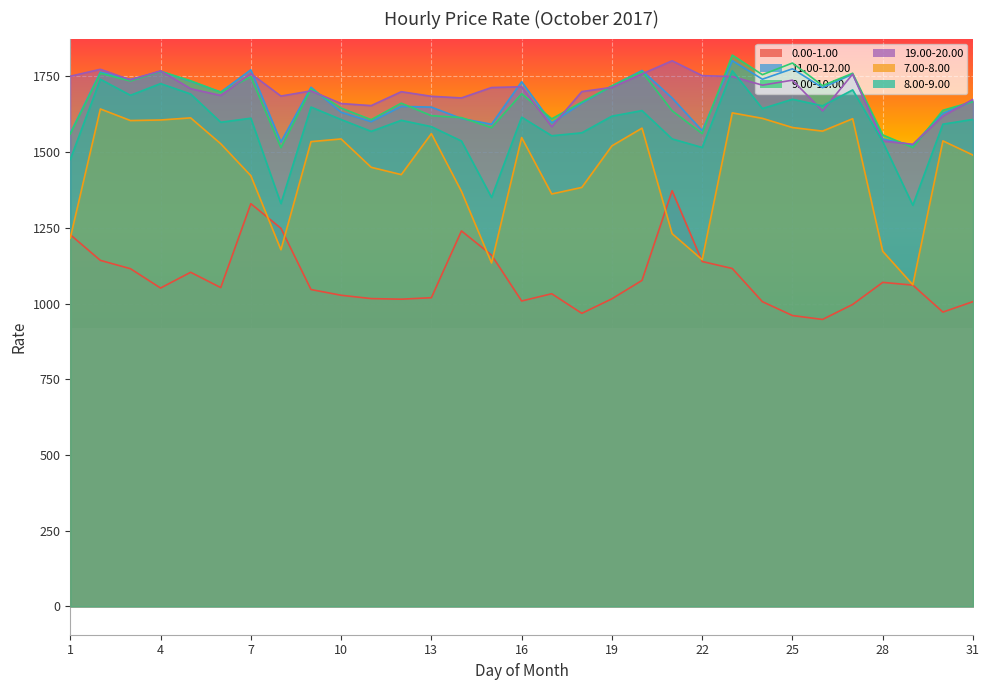

What is the spread (max minus min) of values at 23?

704.6